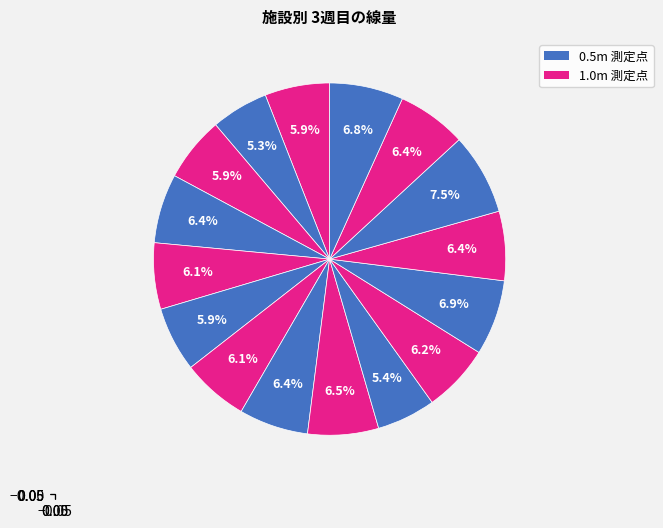

To the nearest percent, what is the average slice percentage?

6%